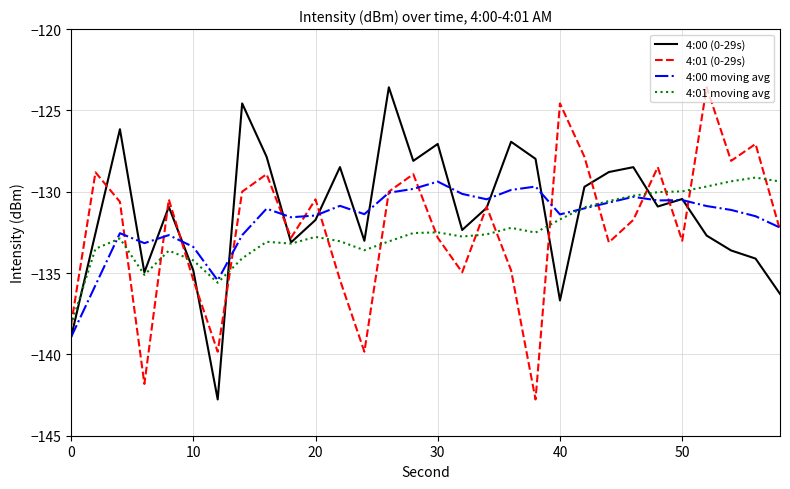

What is the maximum value shown in the chart?

-123.6